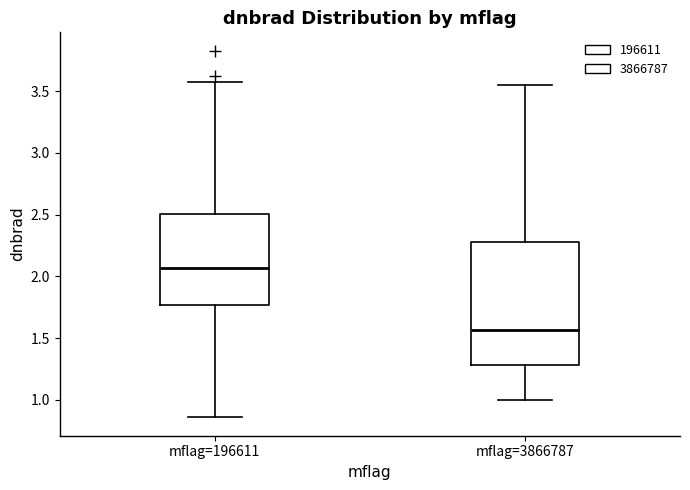

Where does the median line of the box for mflag=196611 sit on the y-axis? The values are not printed on the chart, so give them approximately, as read against the axis.

2.05